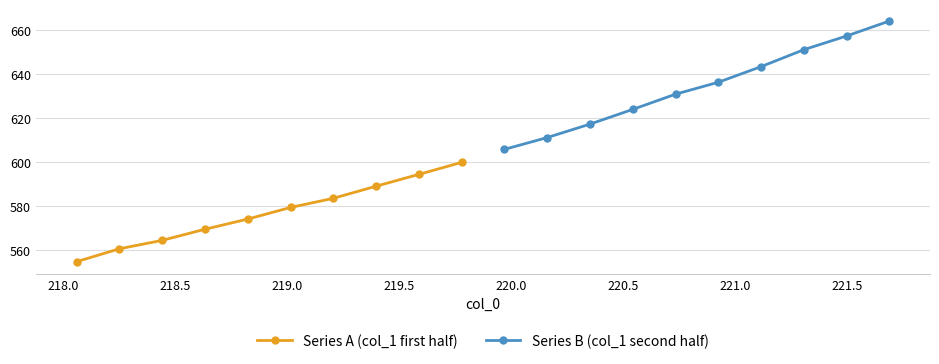

What is the sum of all Series B (col_1 second half) values?

6341.1